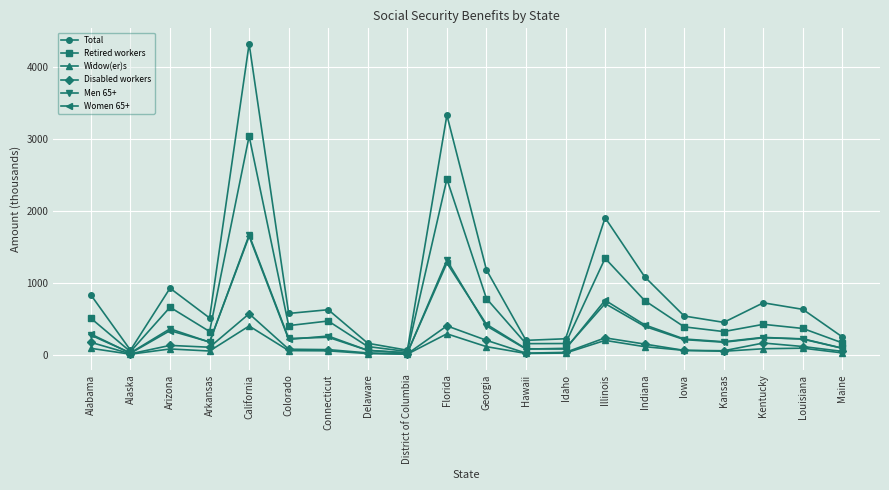

True or false: Retired workers has a value of 151.4 at Hawaii.

True